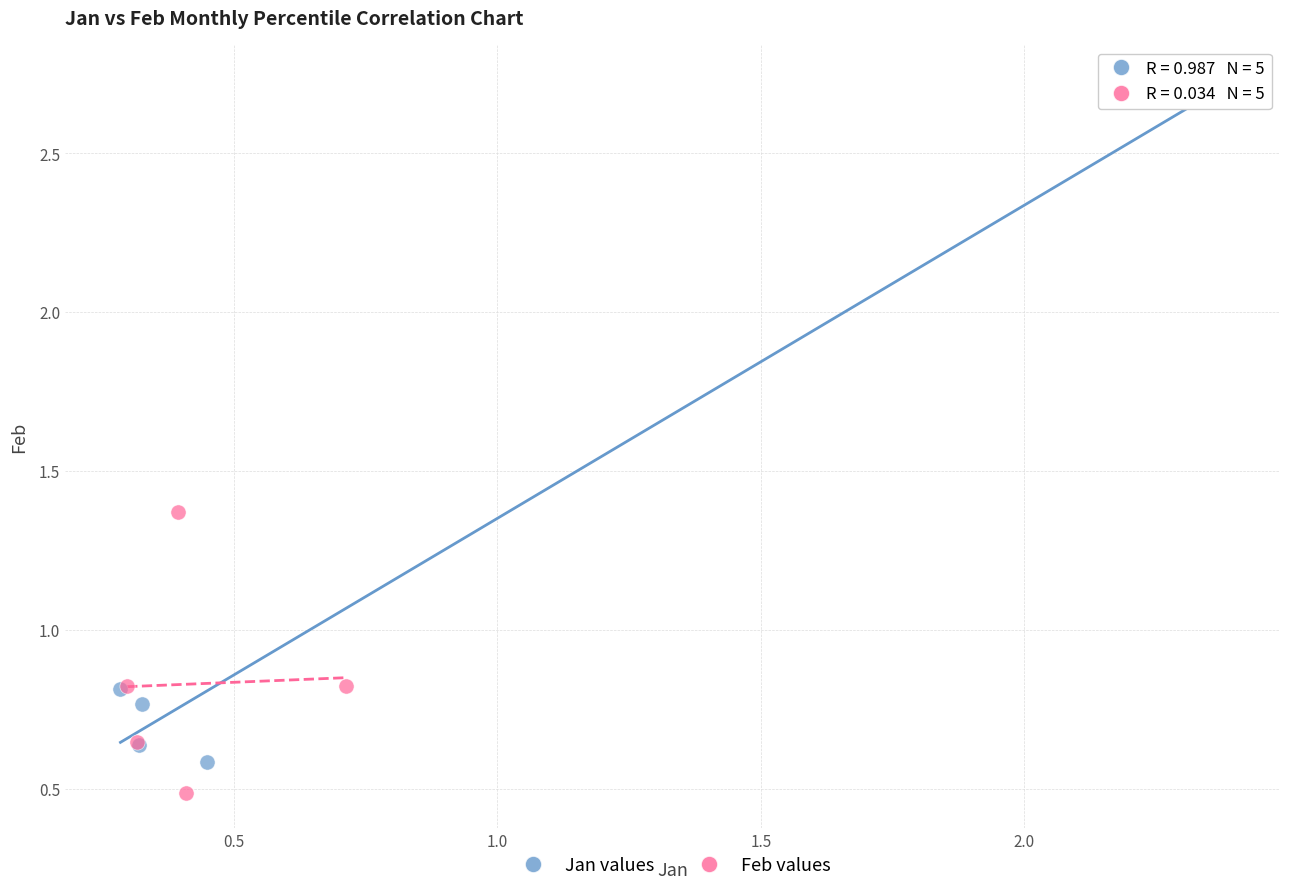

Which series has the widest spread of Y values?

Jan values